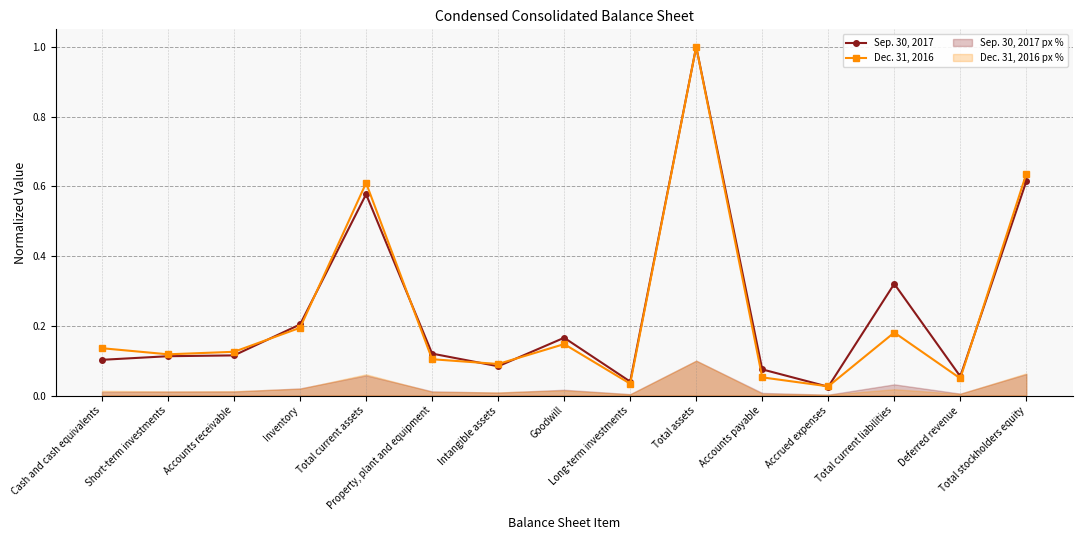

List the labels in order of Dec. 31, 2016 value, smallest first.

Accrued expenses, Long-term investments, Deferred revenue, Accounts payable, Intangible assets, Property, plant and equipment, Short-term investments, Accounts receivable, Cash and cash equivalents, Goodwill, Total current liabilities, Inventory, Total current assets, Total stockholders equity, Total assets